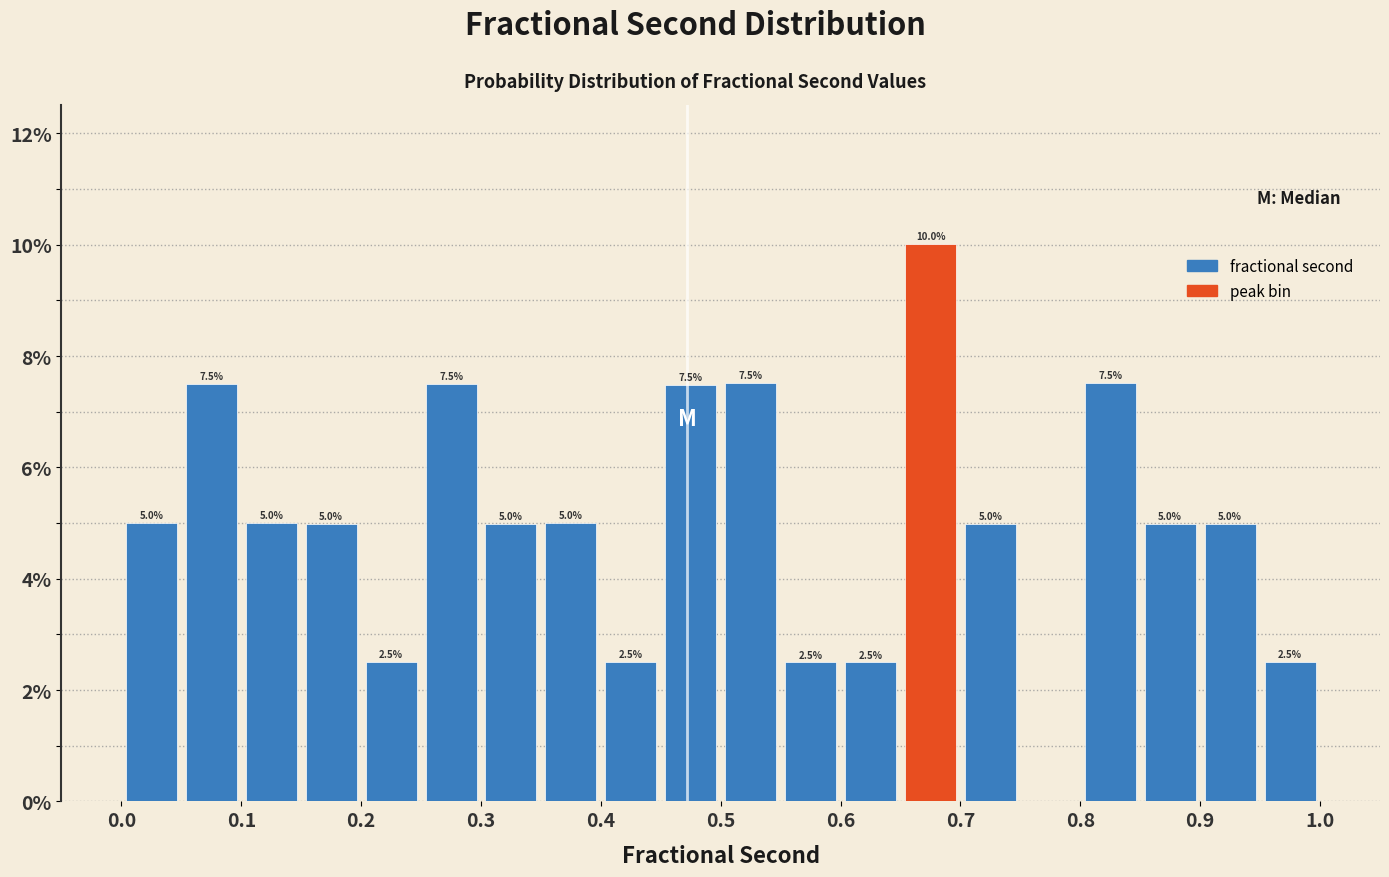

Which range on the x-axis has the tallest bar?

0.65 to 0.70